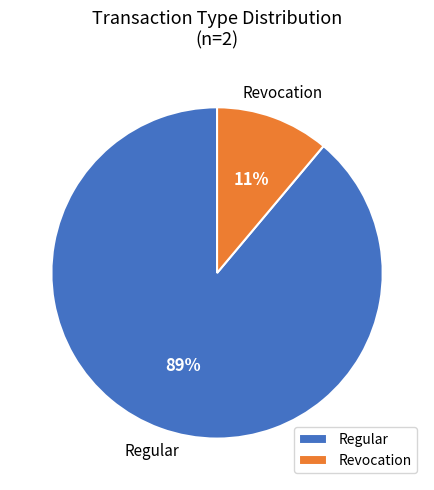

To the nearest percent, what portion does Revocation represent?

11%